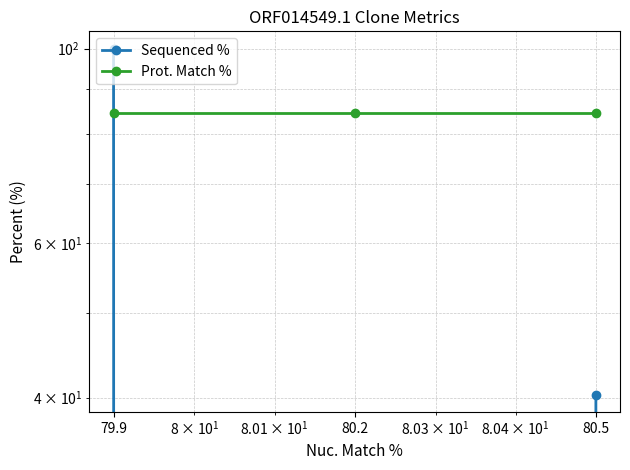

Rank the categories by Sequenced % value from lowest to highest.

80.2, 80.5, 79.9